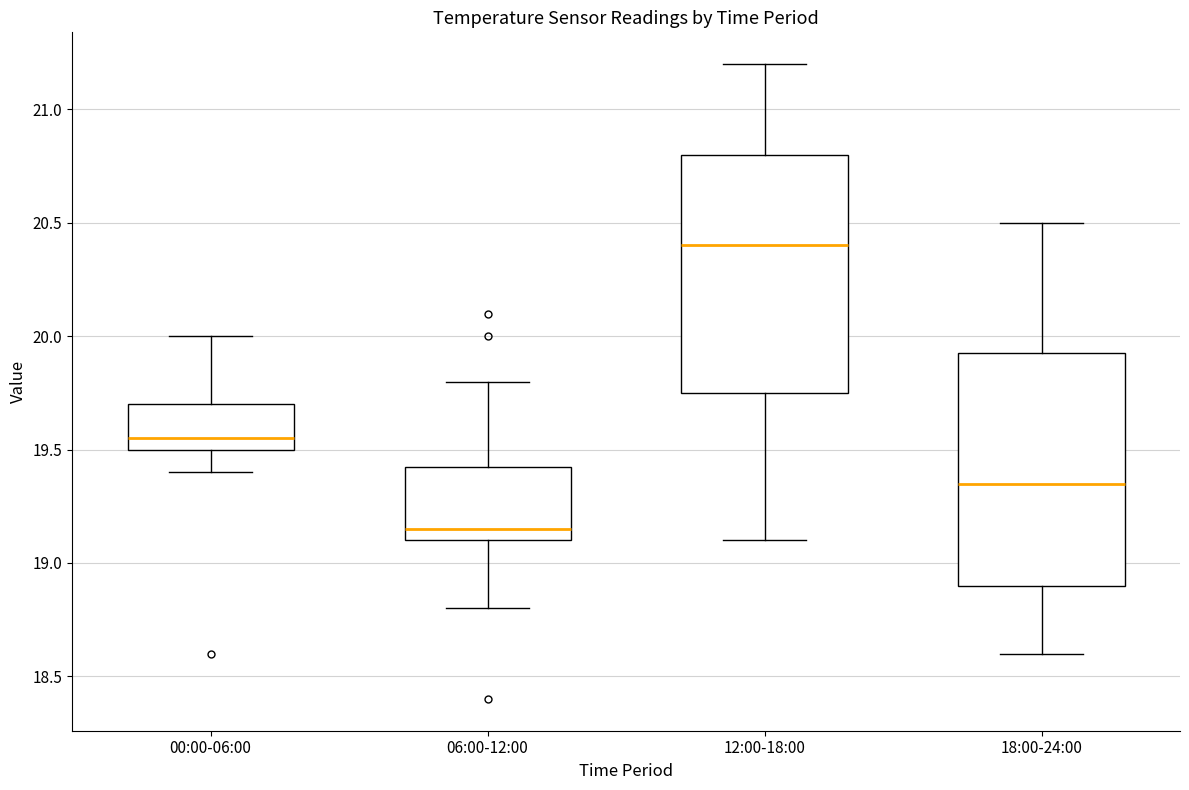

Reading left to right, transcribe this box plot: for each box, give where its median line is, the range the box spans, and where its two whiskers end, as read against the y-axis. The values are not printed on the chart, so give them approximately, as read against the axis.

00:00-06:00: median 19.55, box 19.50 to 19.70, whiskers 19.40 to 20.00
06:00-12:00: median 19.15, box 19.10 to 19.45, whiskers 18.80 to 19.80
12:00-18:00: median 20.40, box 19.75 to 20.80, whiskers 19.10 to 21.20
18:00-24:00: median 19.35, box 18.90 to 19.95, whiskers 18.60 to 20.50